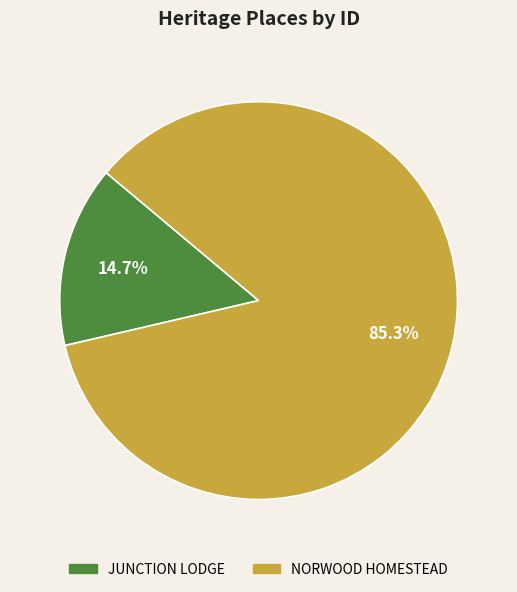

Does any single category account for the majority?

Yes